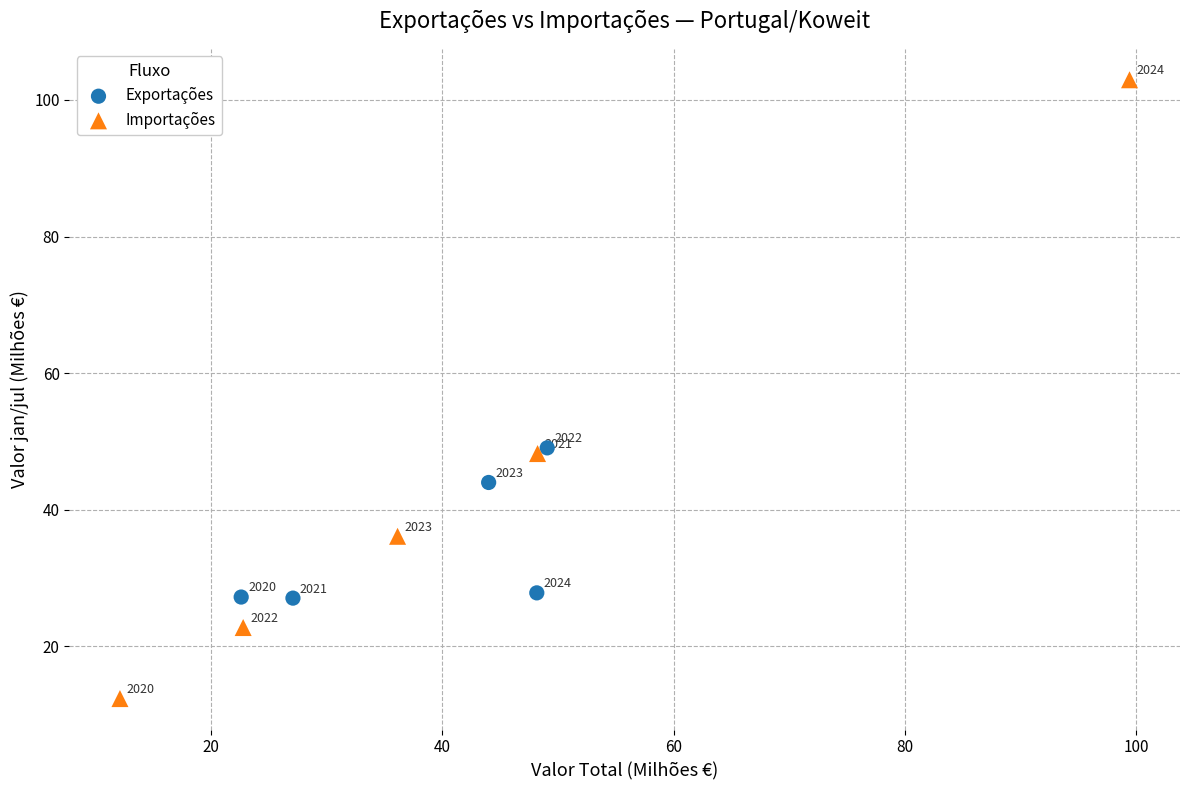

Which series reaches the minimum Y coordinate?

Importações